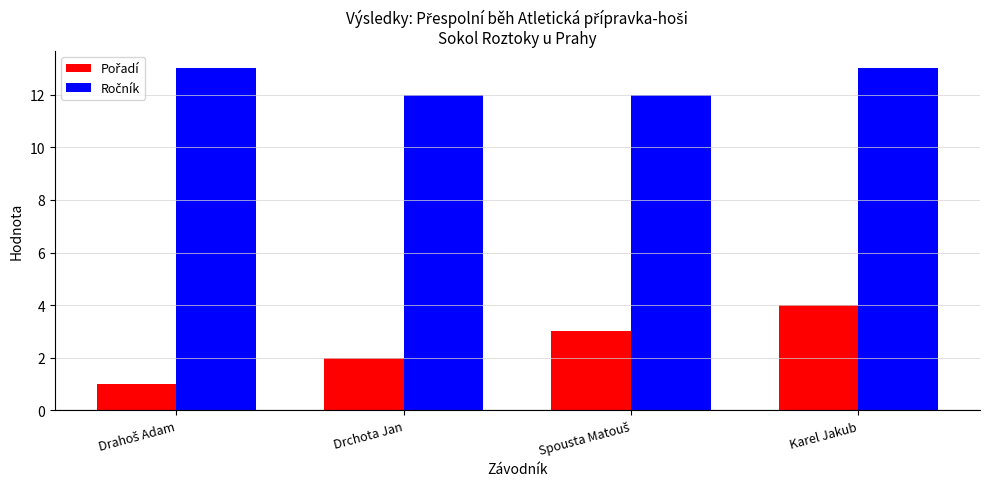

At which category is the sum across all series the highest?

Karel Jakub